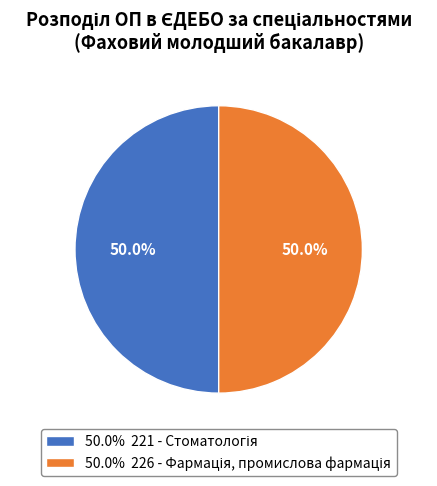

How many slices are in this pie chart?

2